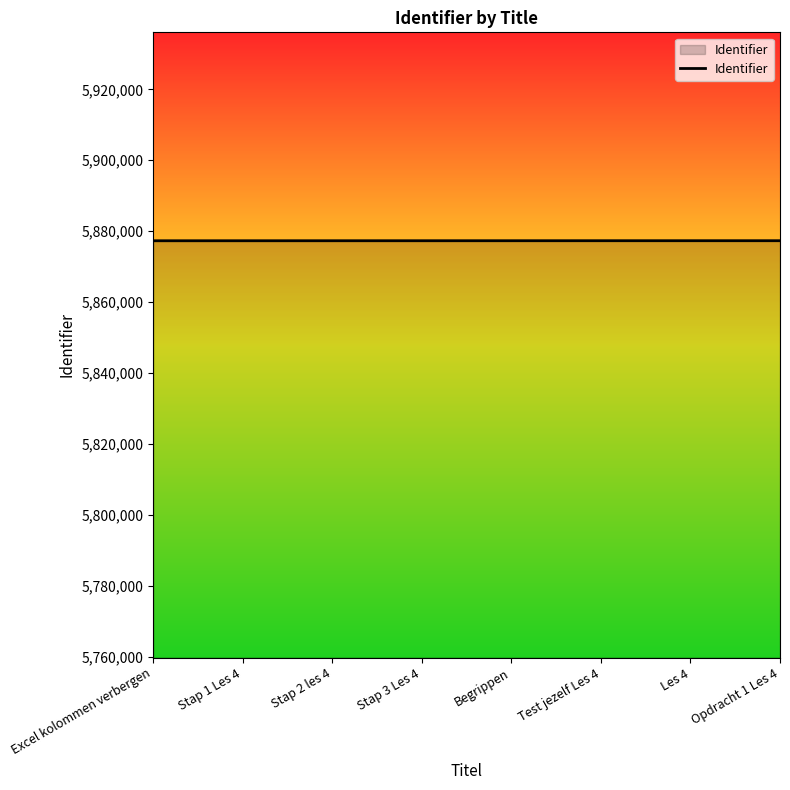

What position from the right is Begrippen?

4